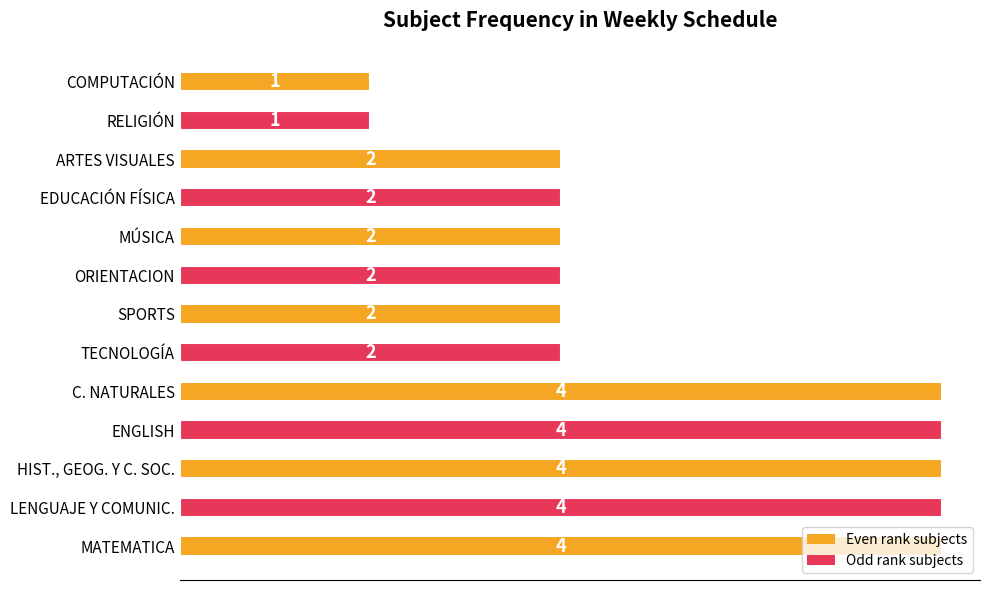

How many distinct data groups are displayed?

1